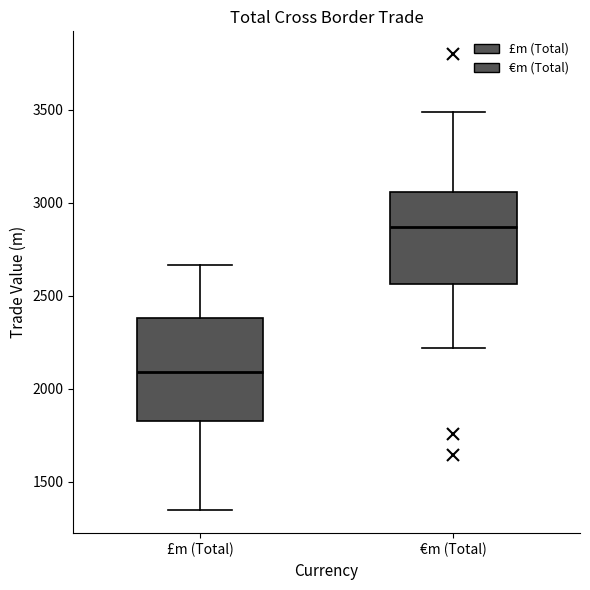

Which box's median line is the lowest?

£m (Total)